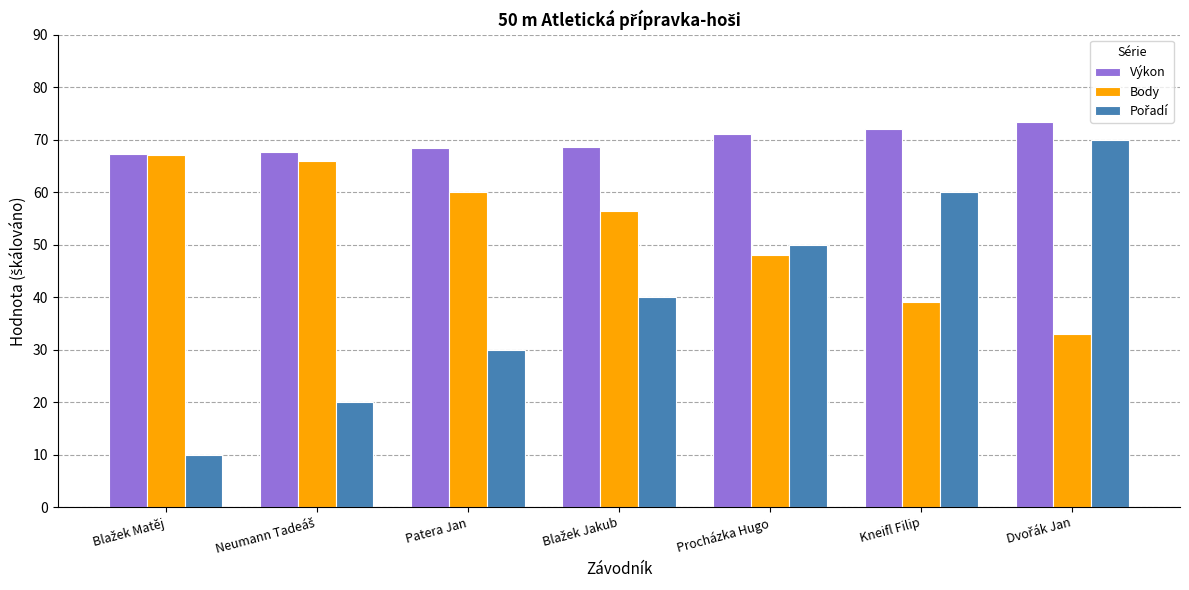

What is the difference between the maximum and minimum values in the Body series?

34.0